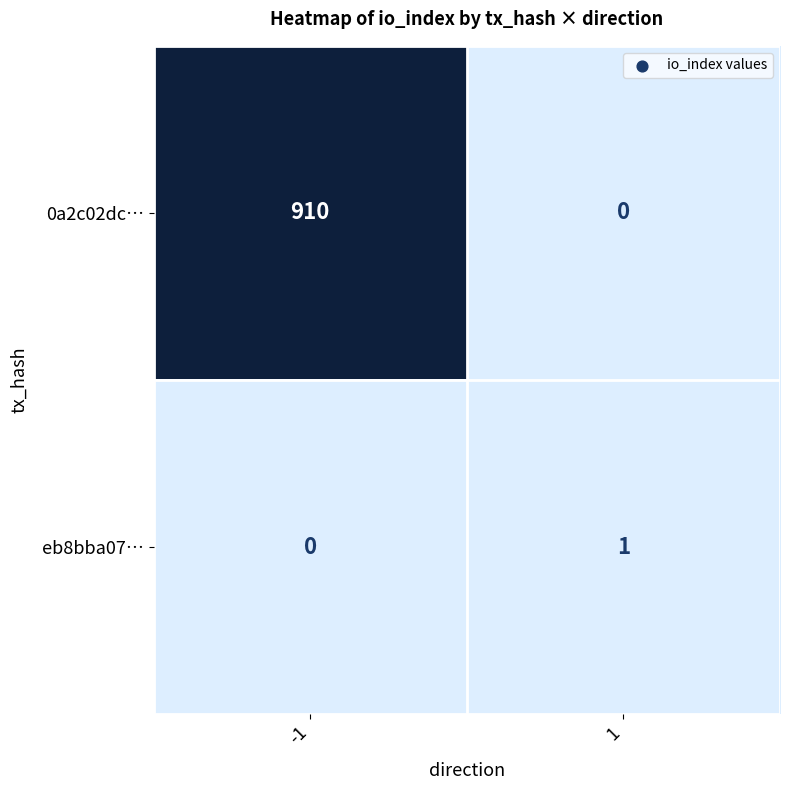

Which series has the largest range (max minus min)?

0a2c02dc…